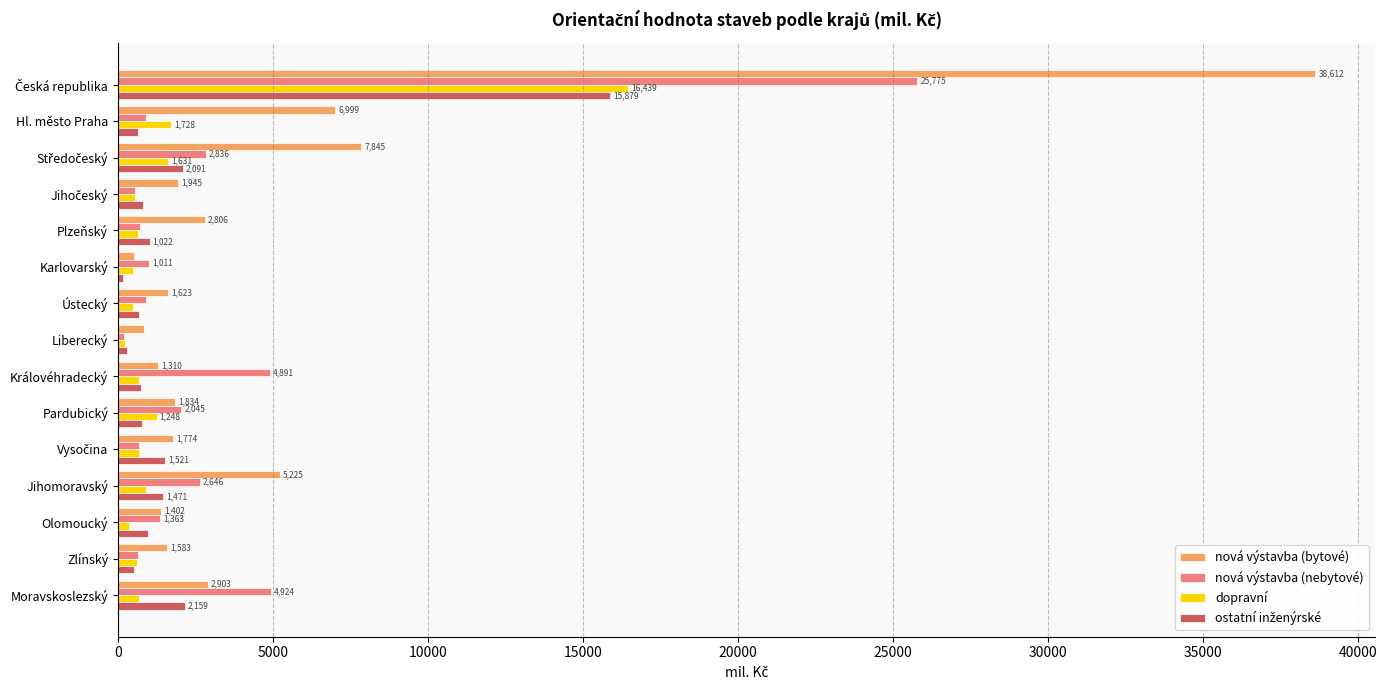

What is the difference between the nová výstavba (bytové) values at Hl. město Praha and Jihomoravský?

1774